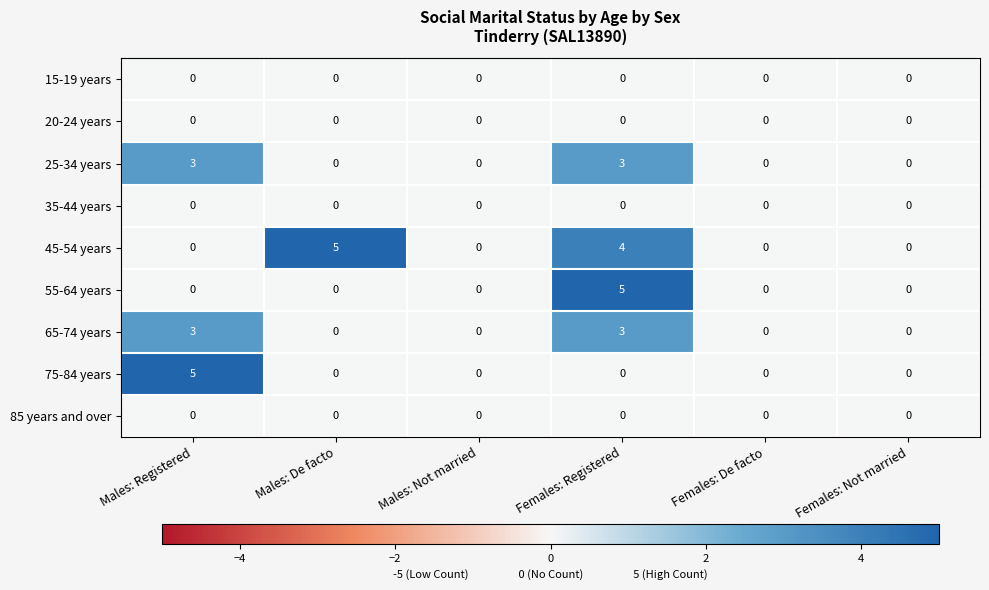

Between Males: De facto and Females: Not married, which series saw the biggest shift?

45-54 years